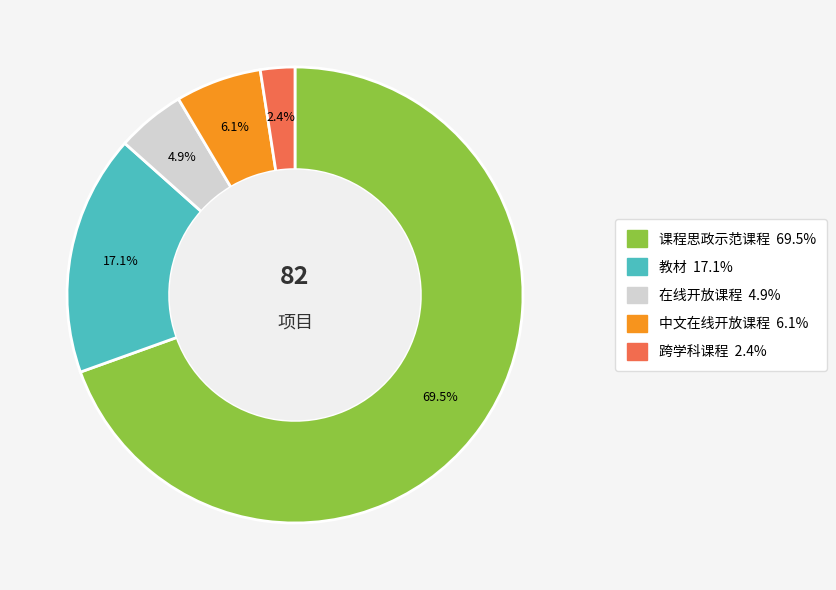

Which category has the smallest portion of the pie?

跨学科课程